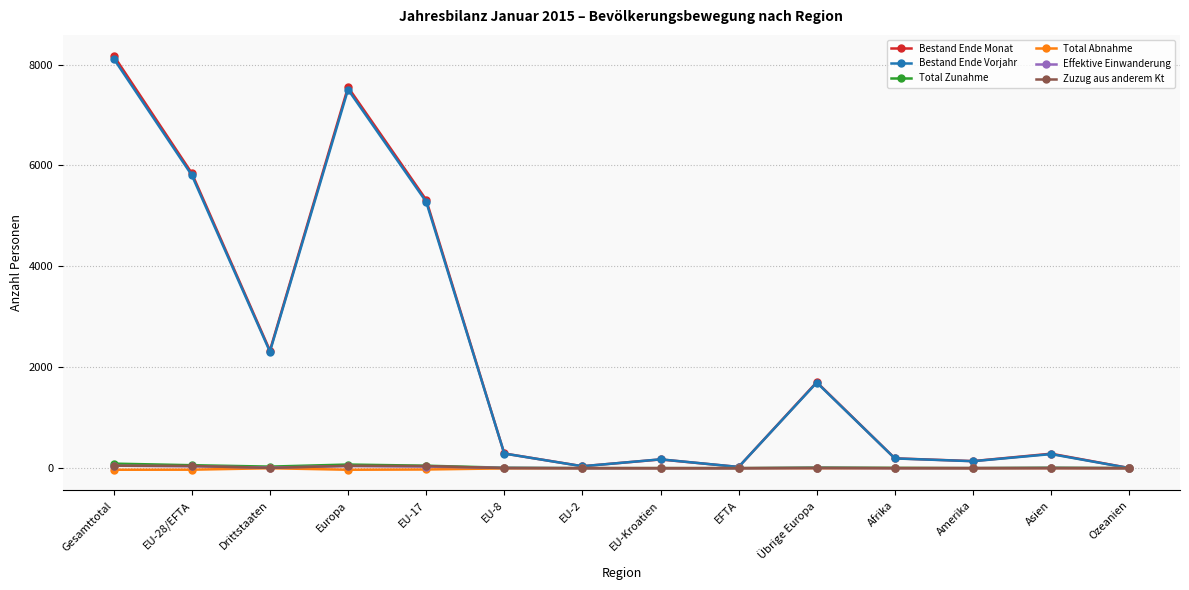

How many distinct data groups are displayed?

6